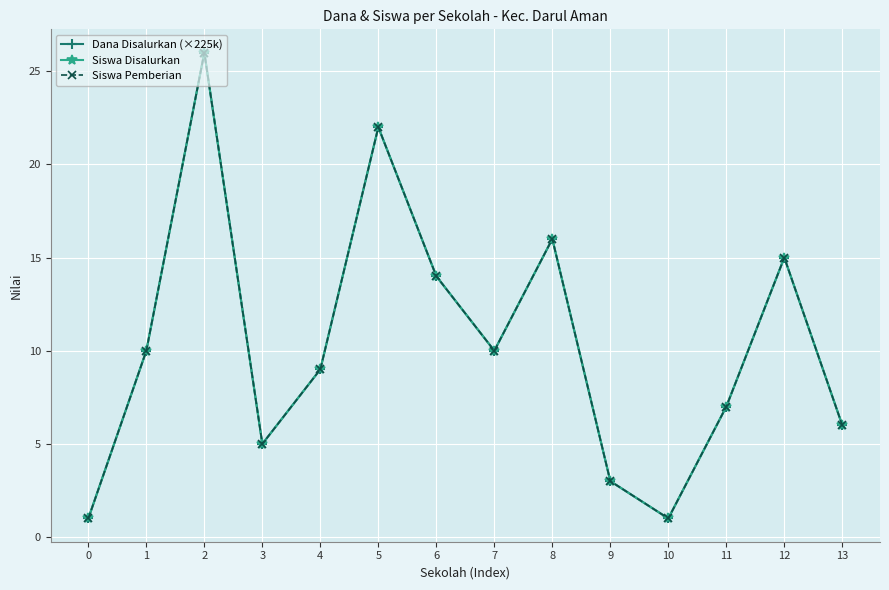

What is the average value of the Siswa Disalurkan series?

10